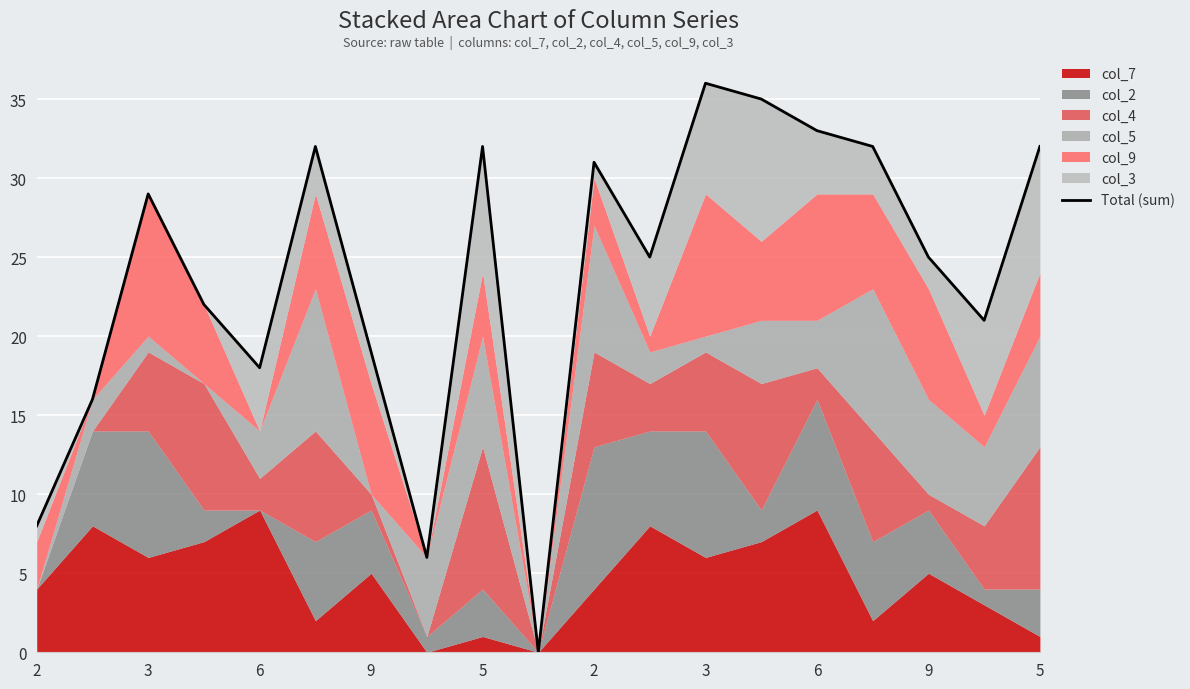

Which category has the lowest value across all series?

5